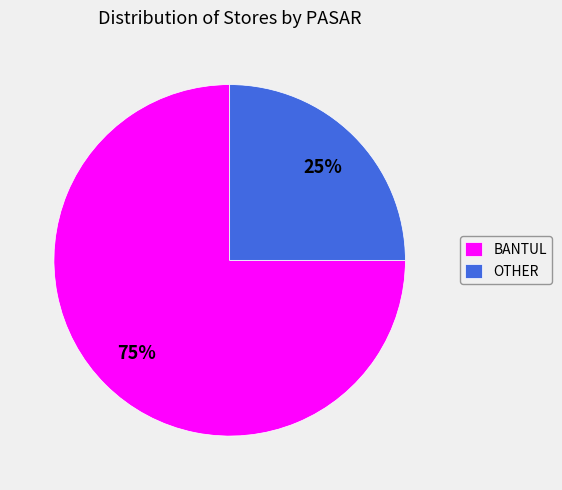

Rank the categories by value from lowest to highest.

OTHER, BANTUL